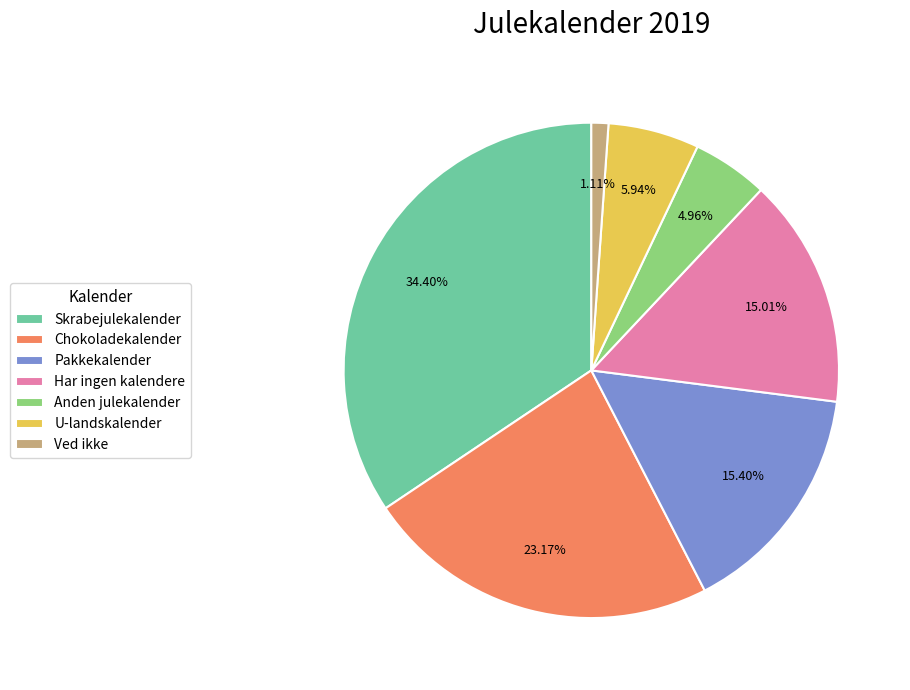

Which category has the smallest portion of the pie?

Ved ikke